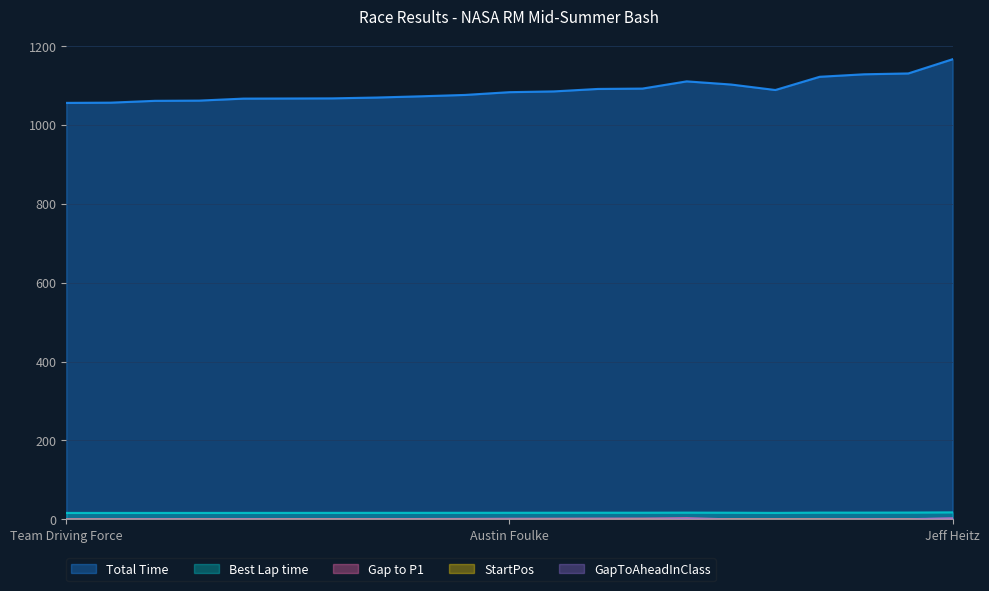

Which series has the largest range (max minus min)?

Total Time